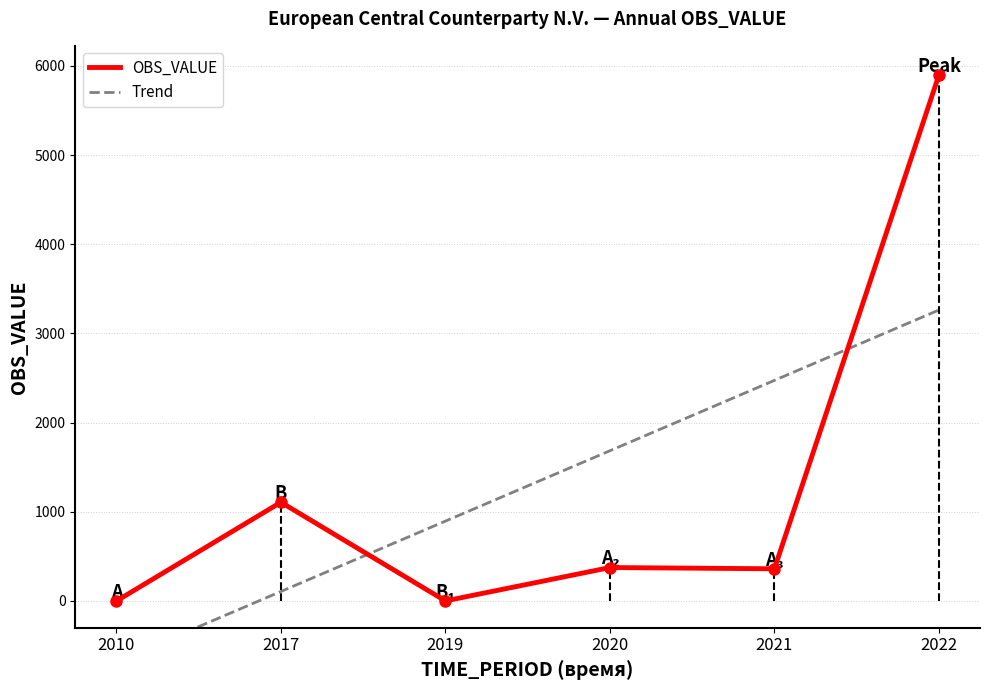

What is the value of the Trend point at the 5th from the left?

2473.2